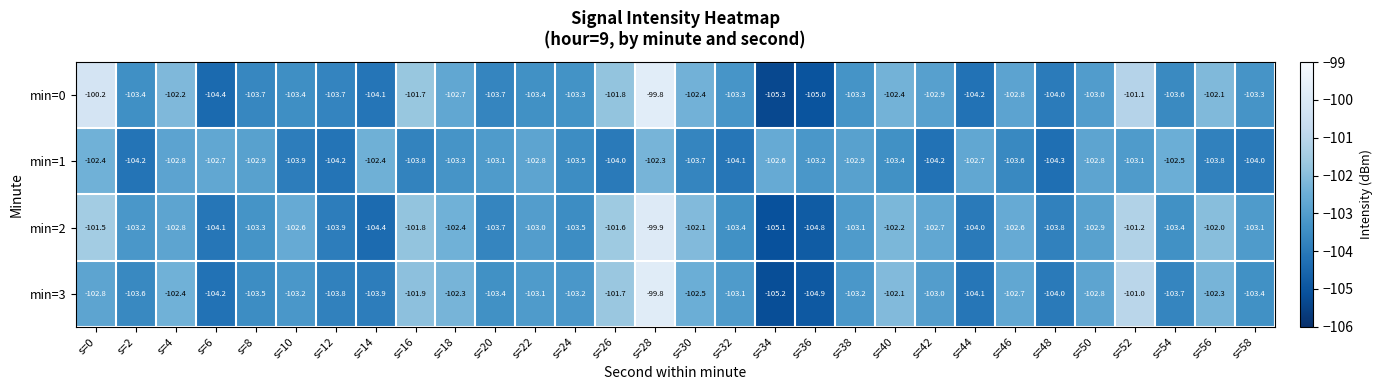

At which category does the chart reach its peak across all series?

s=28